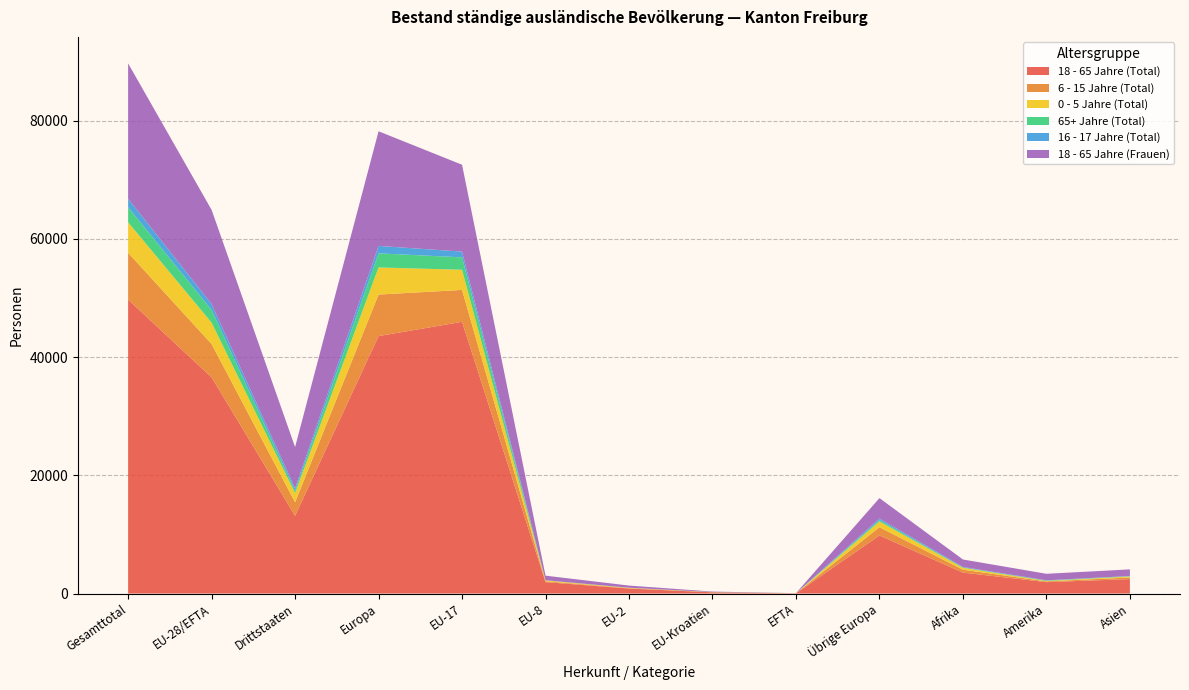

Reading left to right, extract all data points from this chart.

18 - 65 Jahre (Total): 49722	36574	13148	43548	45967	1932	840	207	40	9825	3540	1929	2443
6 - 15 Jahre (Total): 7923	5637	2286	7028	5399	152	68	12	6	1391	490	128	274
0 - 5 Jahre (Total): 5162	3619	1543	4589	3406	137	57	16	3	970	327	76	166
65+ Jahre (Total): 2548	2152	396	2384	2103	20	6	18	5	232	43	67	51
16 - 17 Jahre (Total): 1434	1004	430	1262	972	15	13	3	1	258	97	38	35
18 - 65 Jahre (Frauen): 22896	15919	6977	19388	14695	768	365	77	14	3469	1263	1102	1118